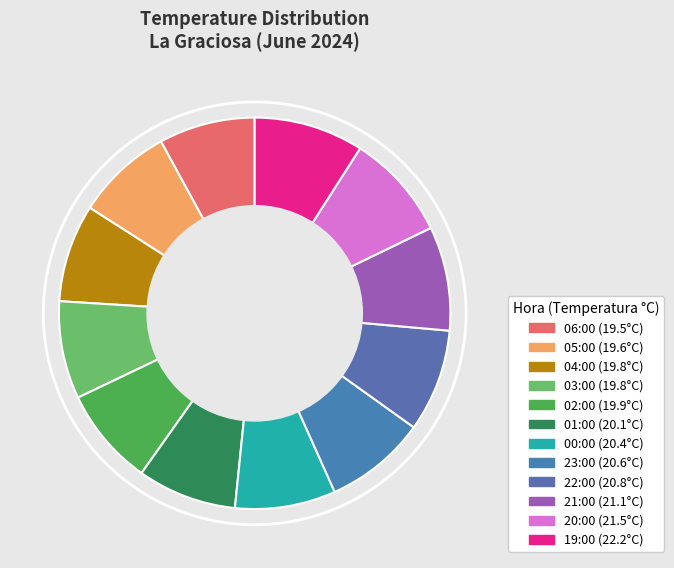

Approximately how many times larger is the value at 04:00 compared to 20:00?

0.9